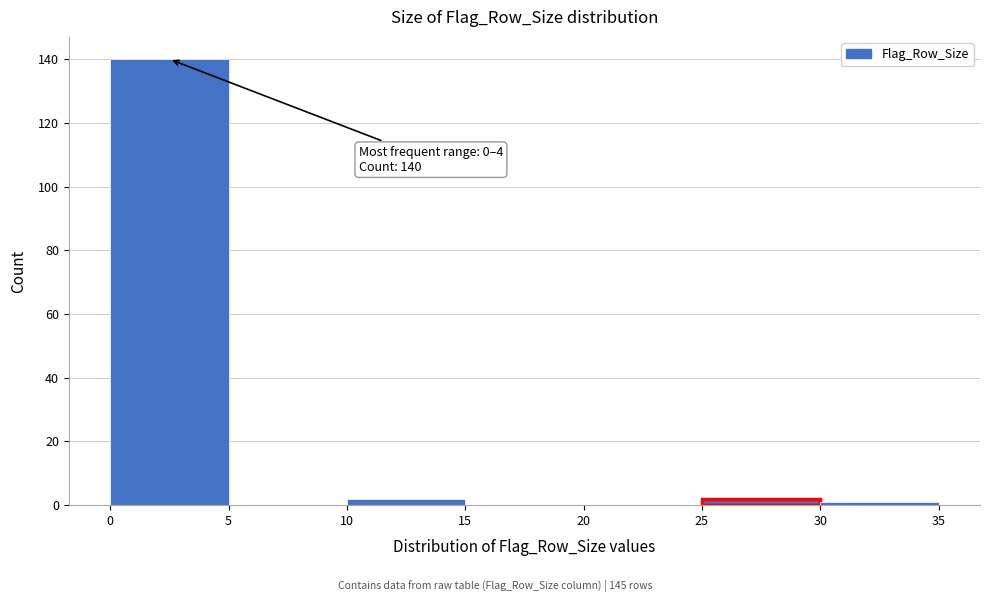

Which range on the x-axis has the tallest bar?

0 to 5